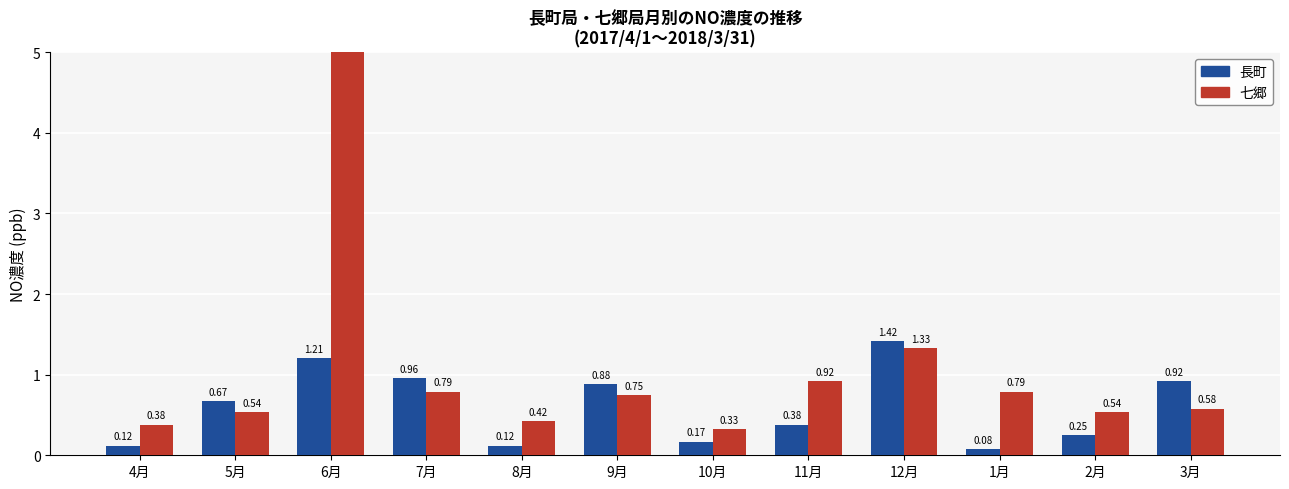

At how many categories does at least one series exceed 6?

1